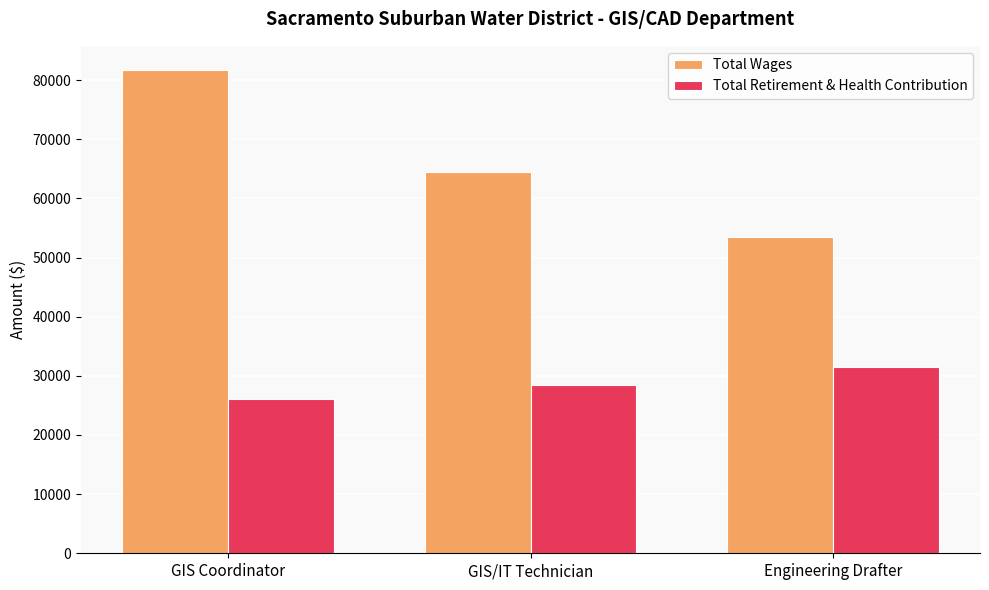

Between GIS/IT Technician and Engineering Drafter, which series saw the biggest shift?

Total Wages